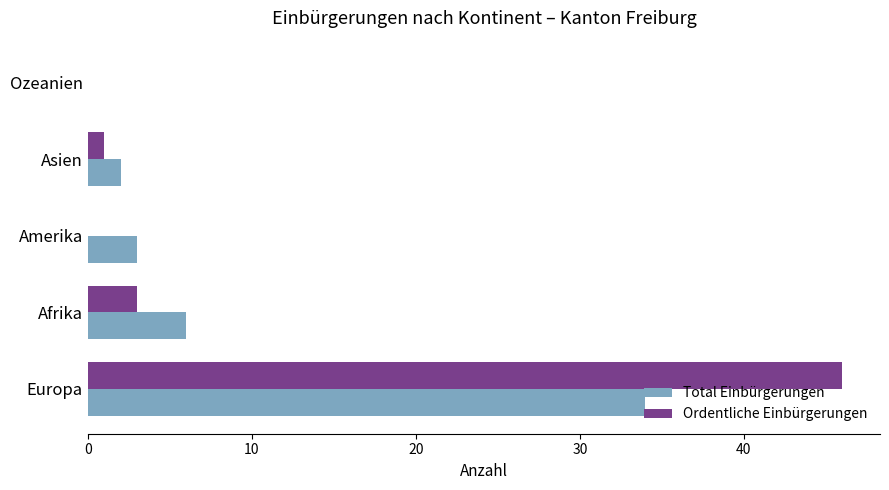

What is the highest value of the Total Einbürgerungen series?

34